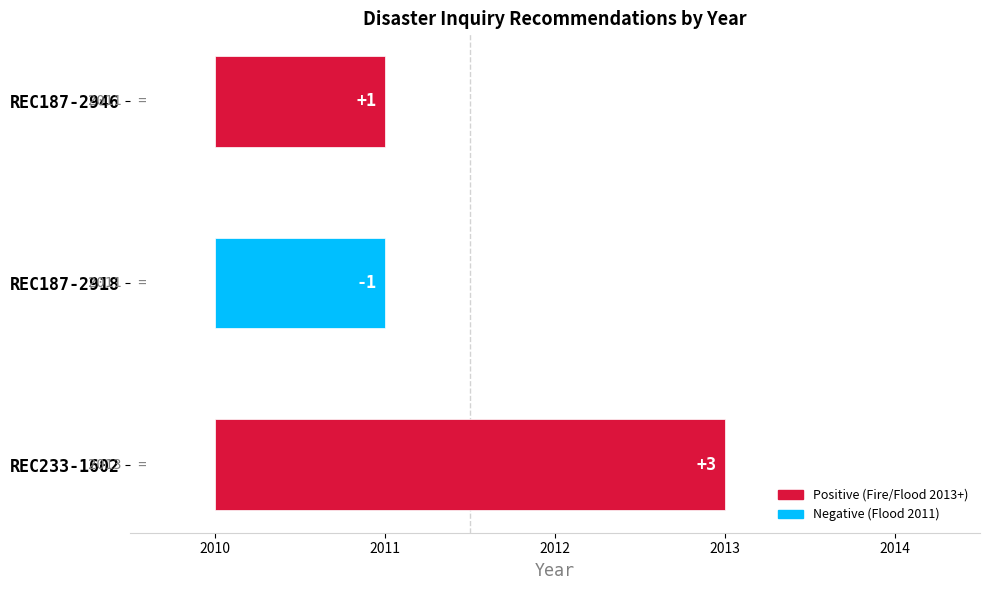

Reading left to right, extract all data points from this chart.

2013	2011	2011